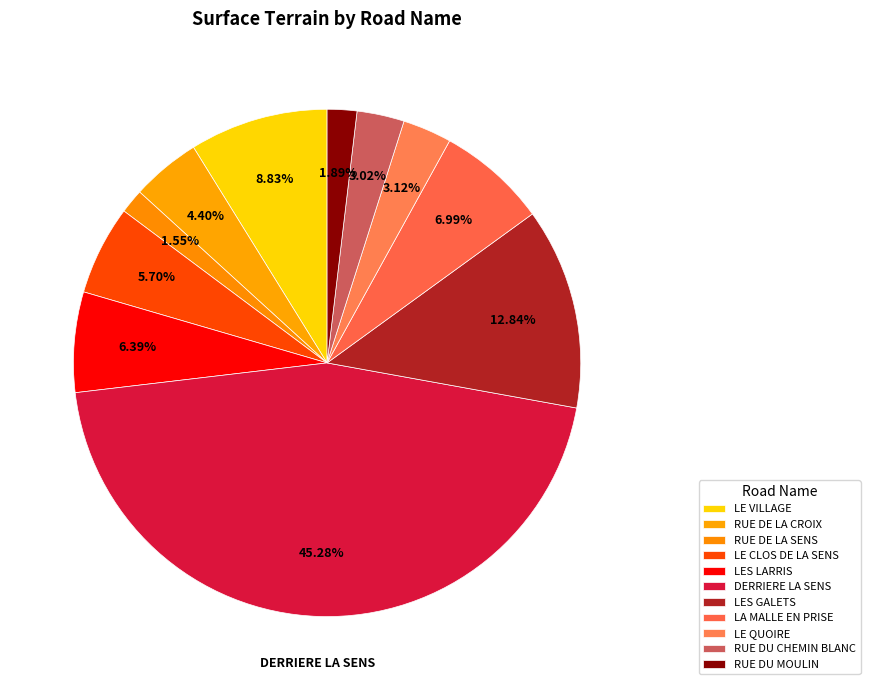

To the nearest percent, what portion does DERRIERE LA SENS represent?

45%